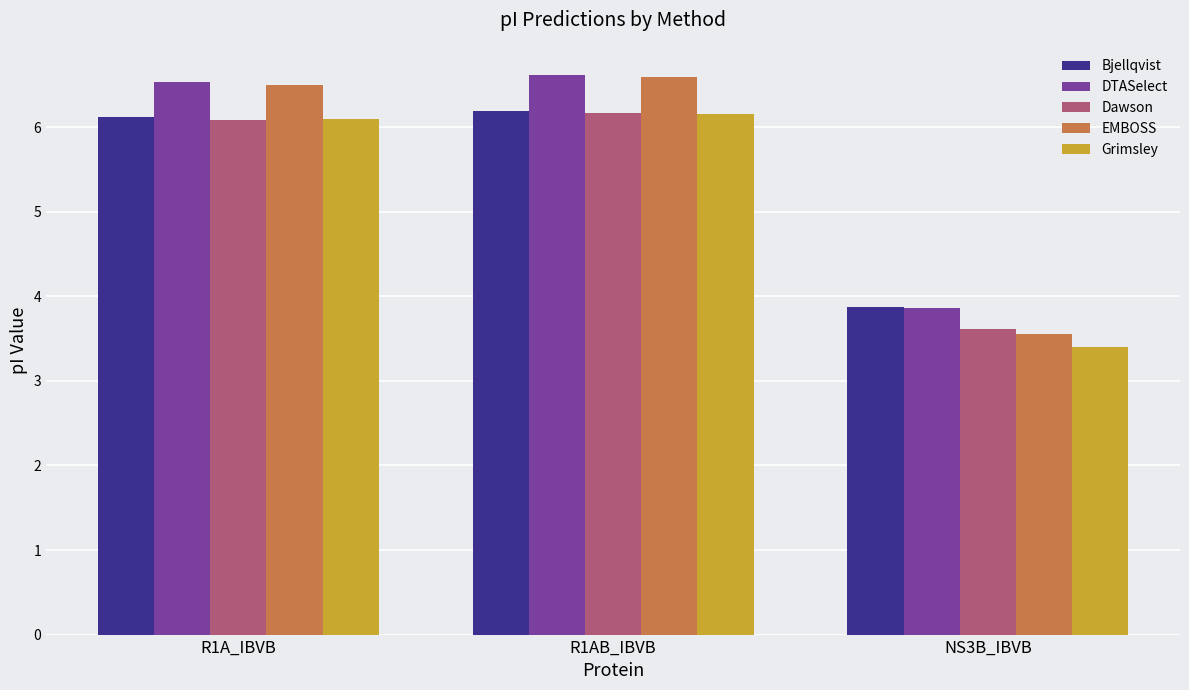

Is it true that EMBOSS equals 9.0 at R1AB_IBVB?

False